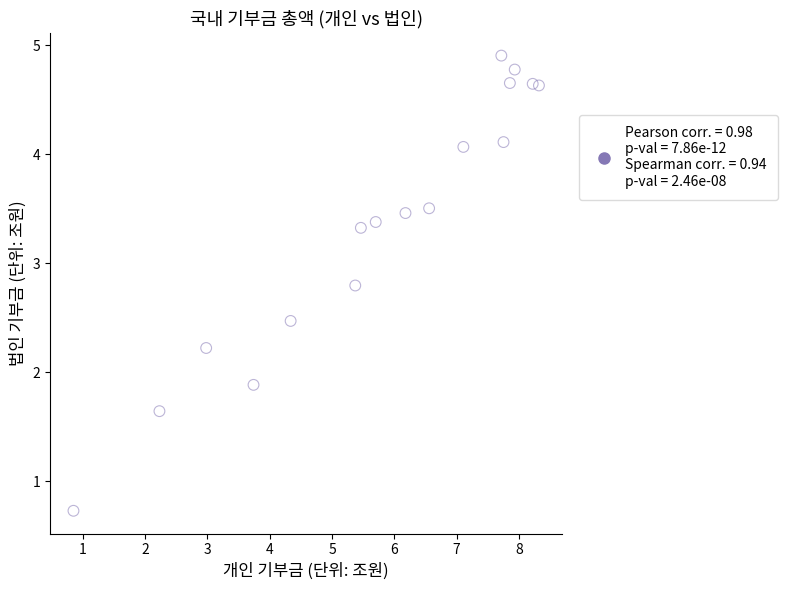

What Y value in the scatter plot is closest to 2?

1.9